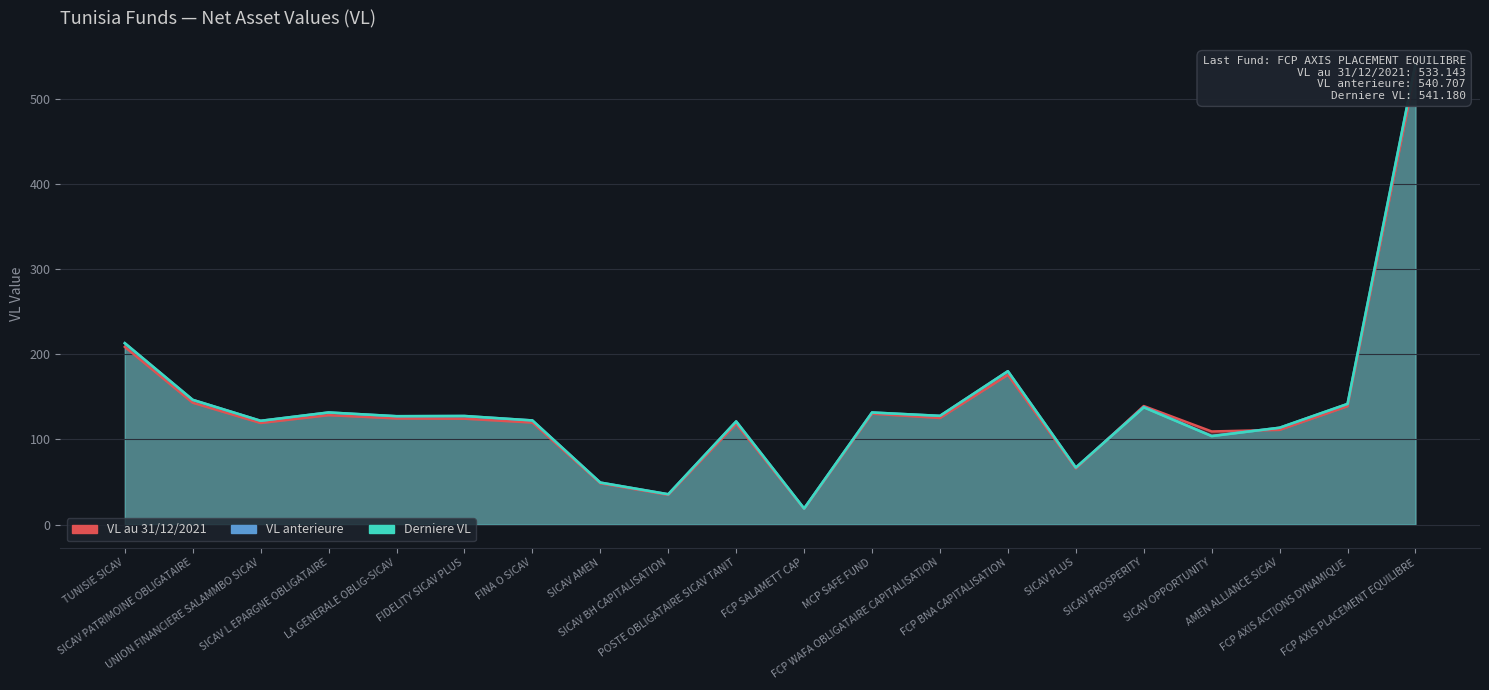

Does the chart display data point markers on the line(s)?

No